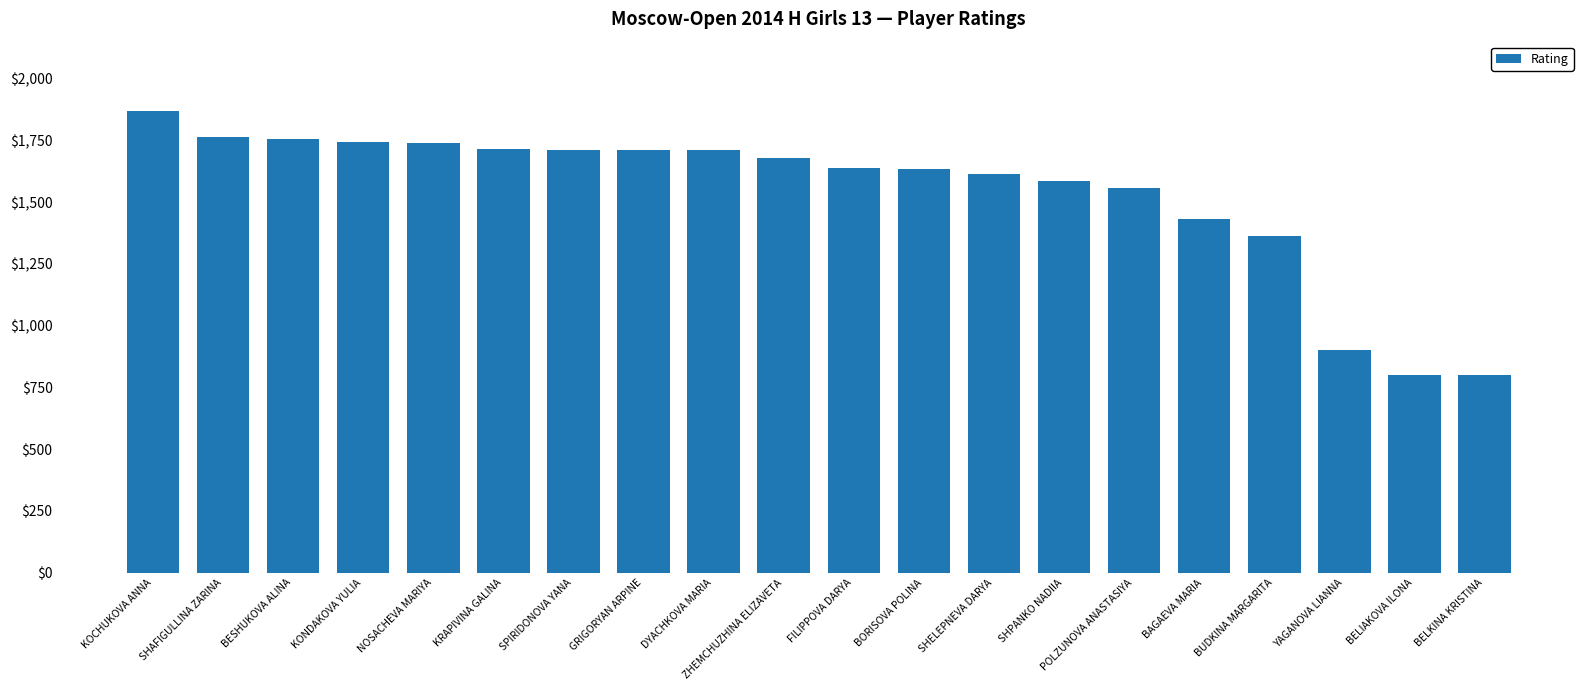

How many bars are there in total?

20